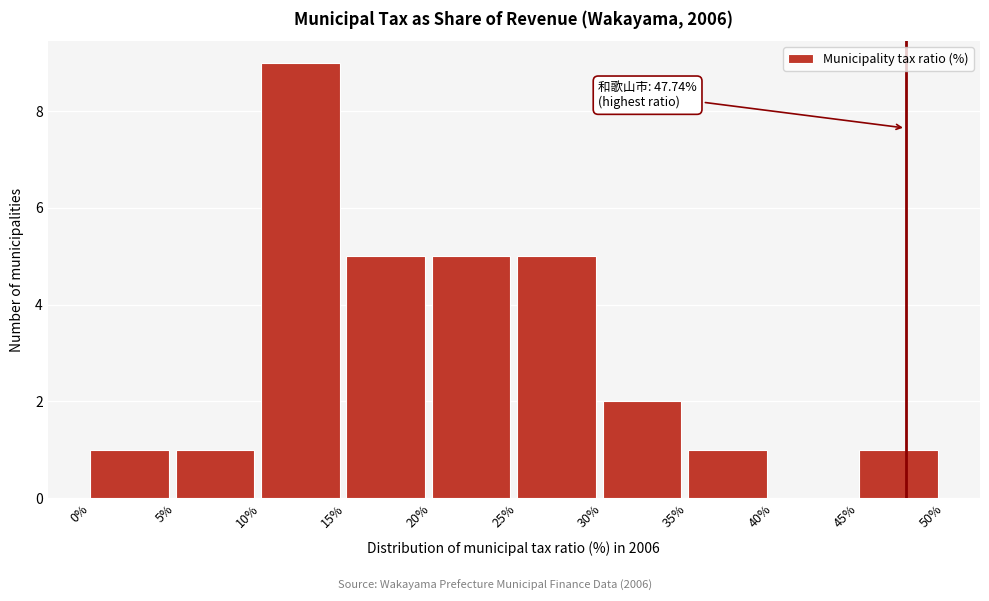

Which range on the x-axis has the tallest bar?

10% to 15%